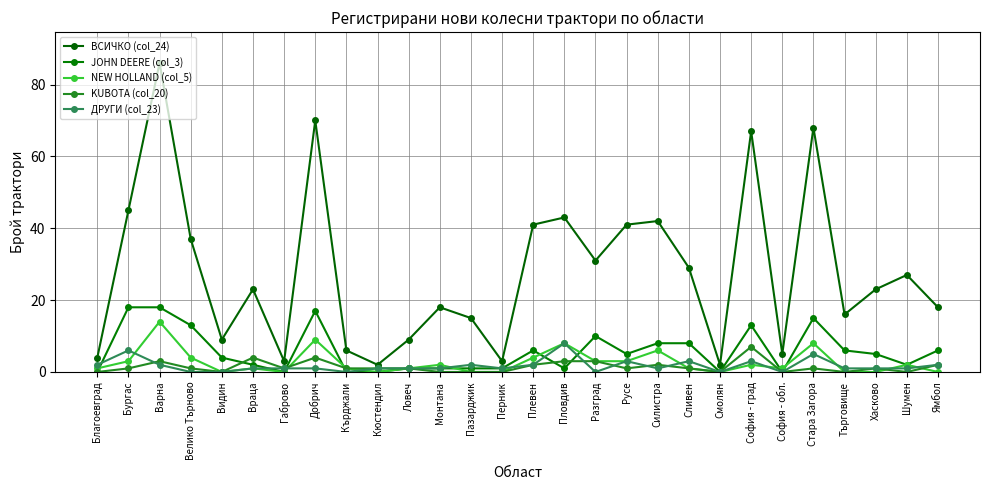

Is the value of ДРУГИ (col_23) at Кърджали greater than the value of NEW HOLLAND (col_5) at Стара Загора?

No